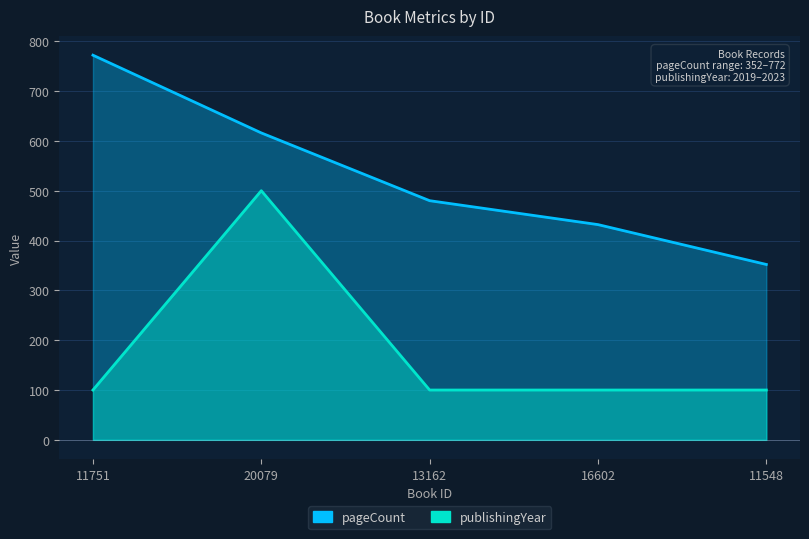

True or false: pageCount and publishingYear intersect in this chart.

False